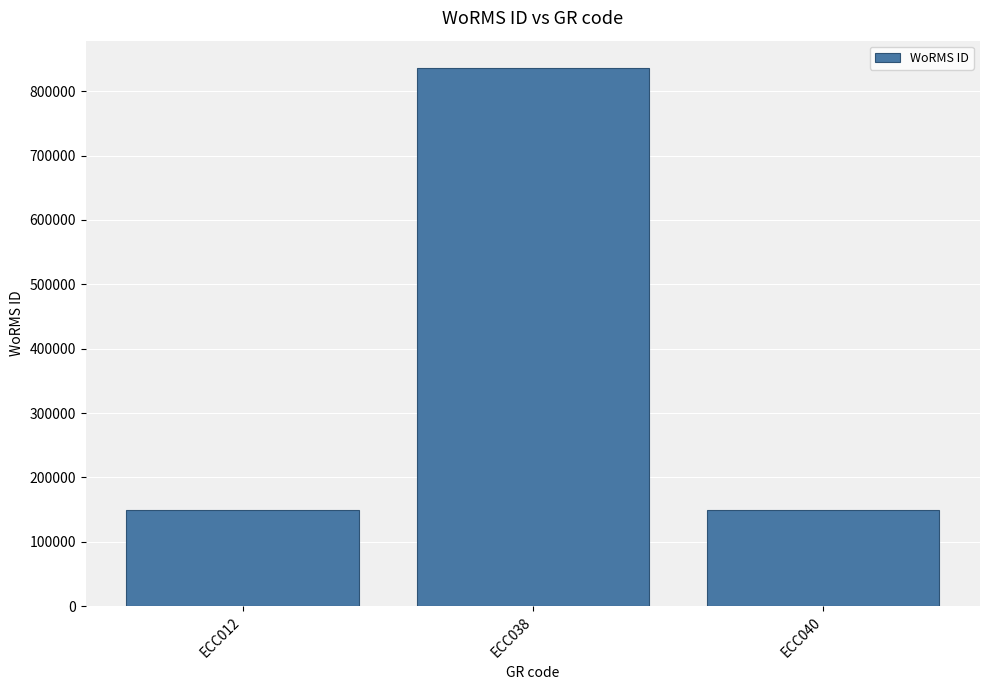

Read the value at ECC040.

149129